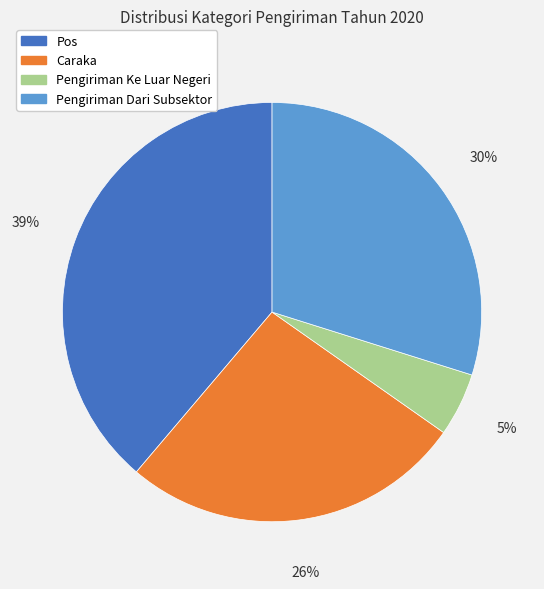

Which slice is the largest?

Pos